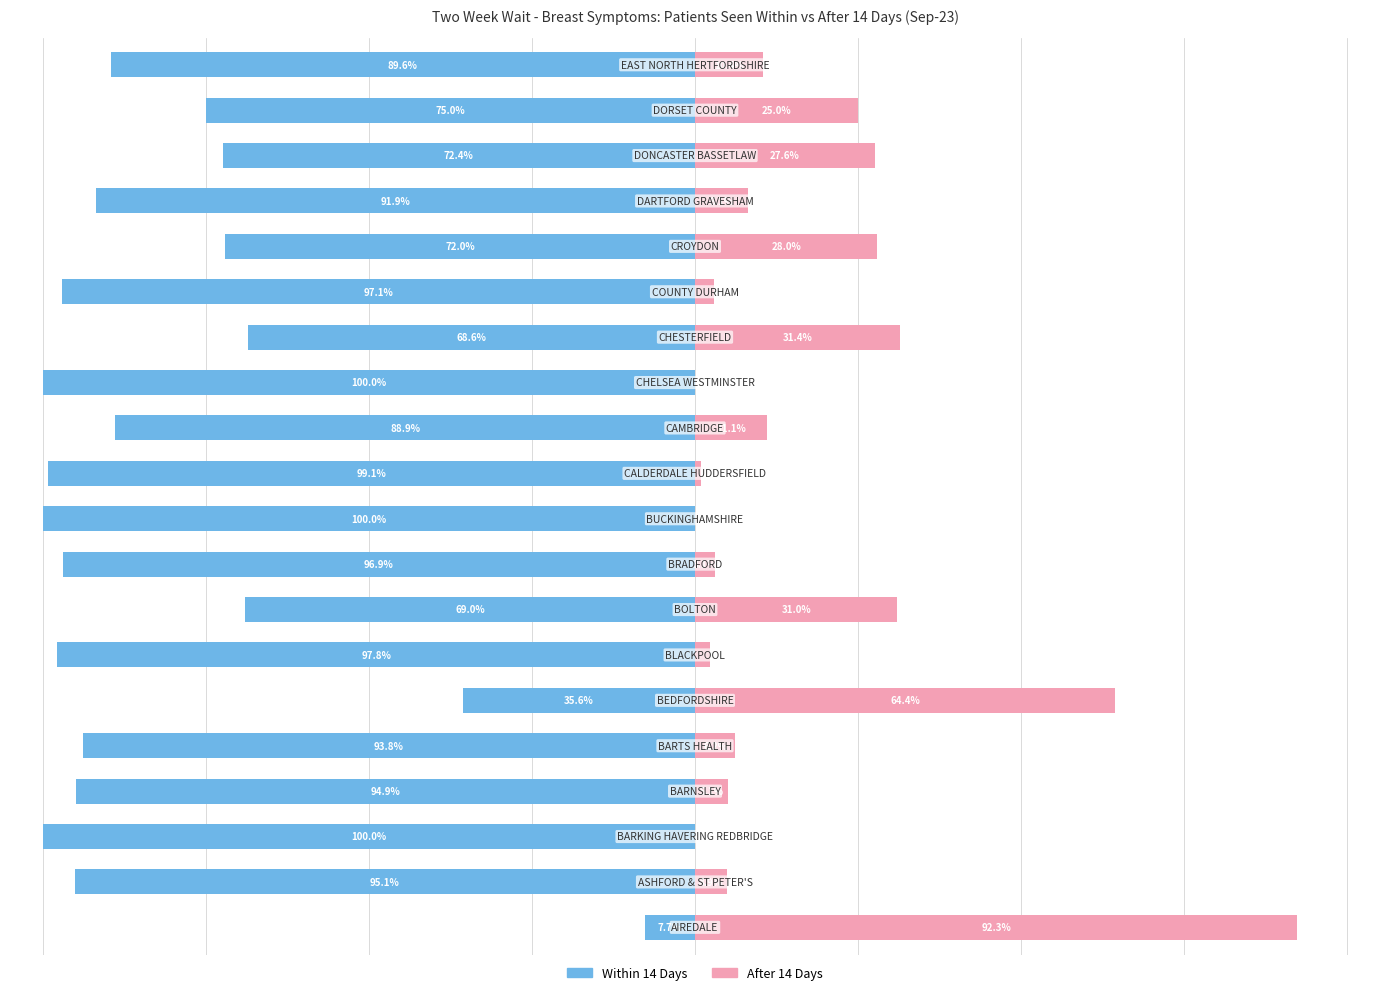

How many groups of bars are there?

20